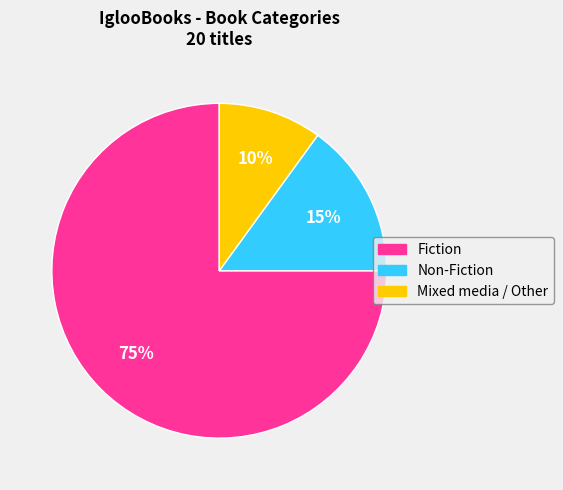

The Non-Fiction slice represents 15% of the pie. True or false?

True